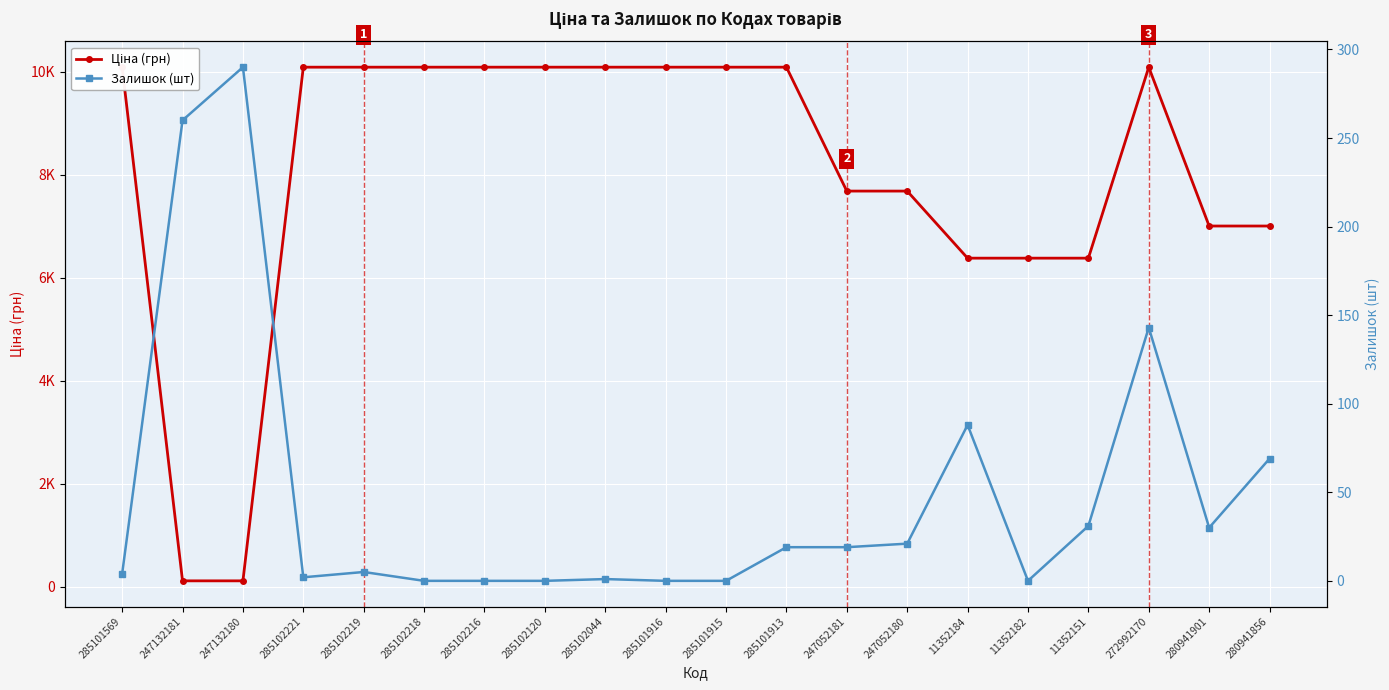

What are all the series names shown in the legend?

Ціна (грн), Залишок (шт)